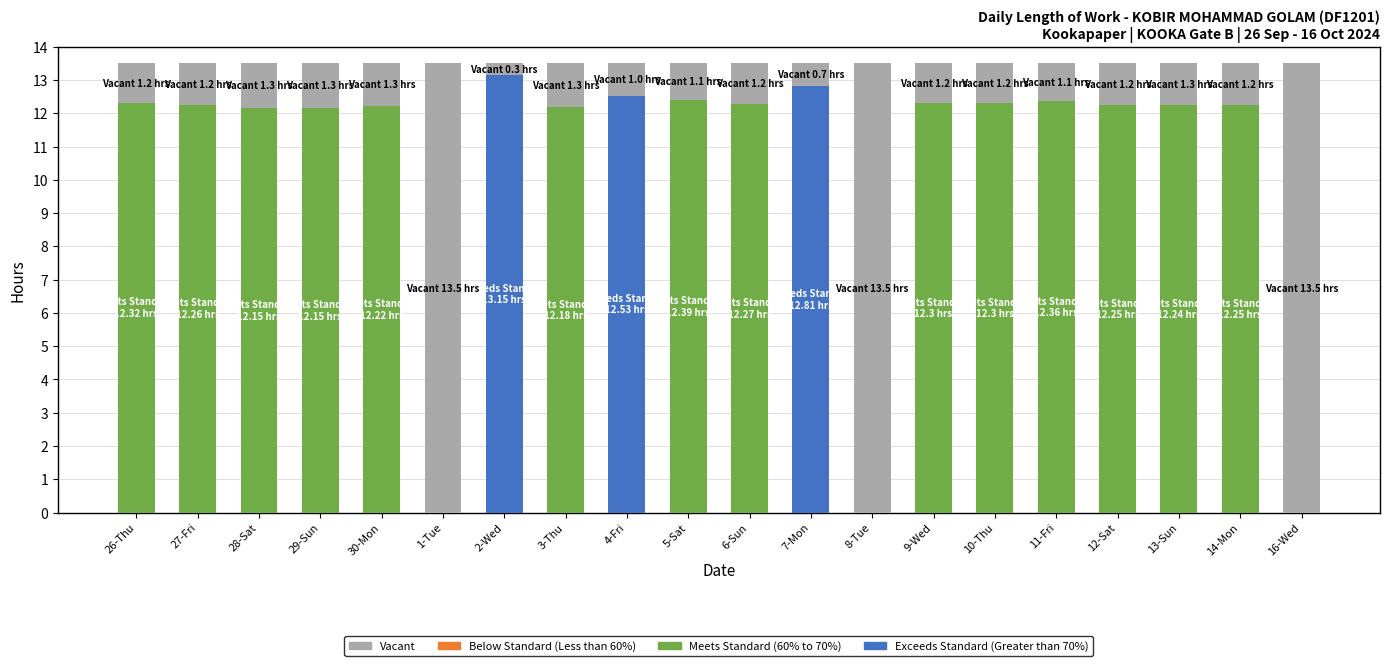

Approximately how many times larger is the value at 6-Sun compared to 1-Tue?

0.1